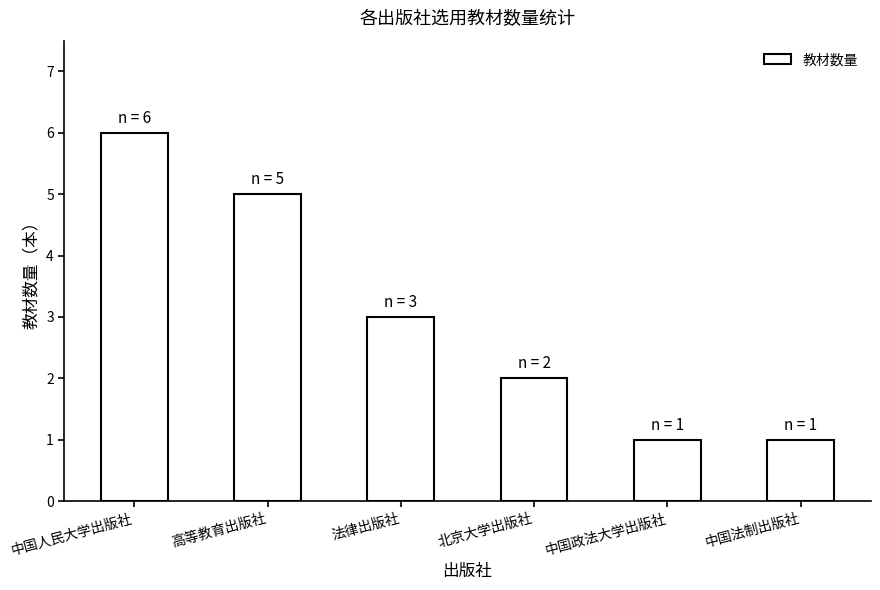

The chart shows a value of 6 at 中国人民大学出版社. True or false?

True